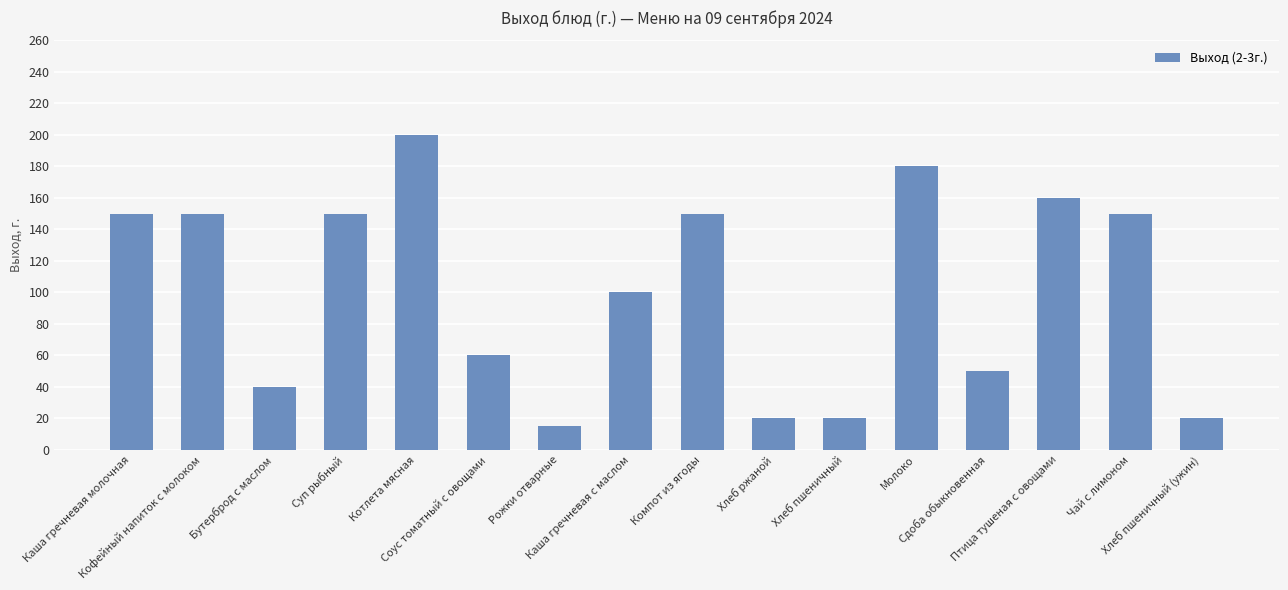

Which label corresponds to the largest value in the chart?

Котлета мясная